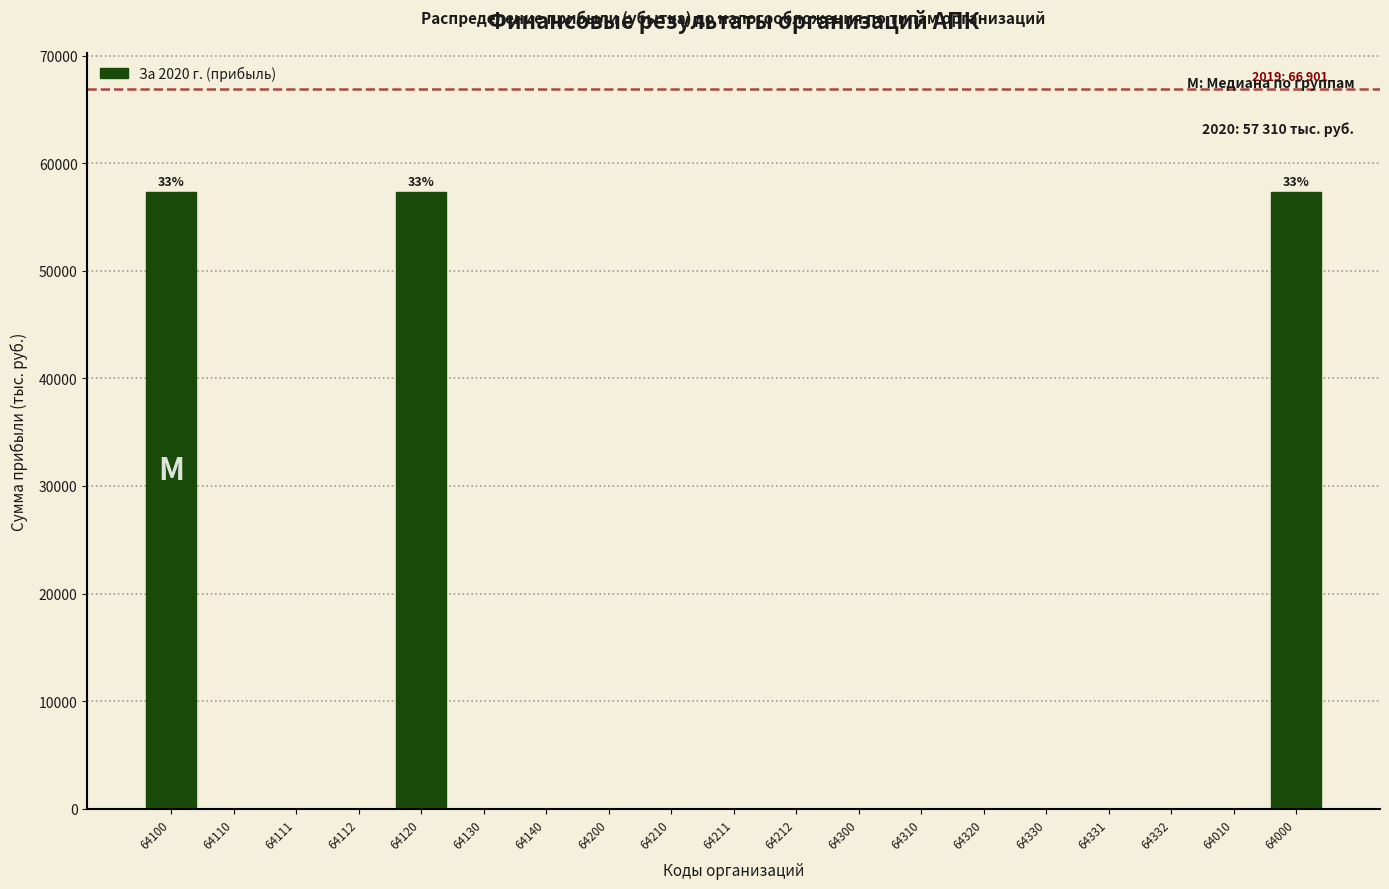

Reading left to right, what are all the values shown in this chart?

64100=57310	64110=0	64111=0	64112=0	64120=57310	64130=0	64140=0	64200=0	64210=0	64211=0	64212=0	64300=0	64310=0	64320=0	64330=0	64331=0	64332=0	64010=0	64000=57310